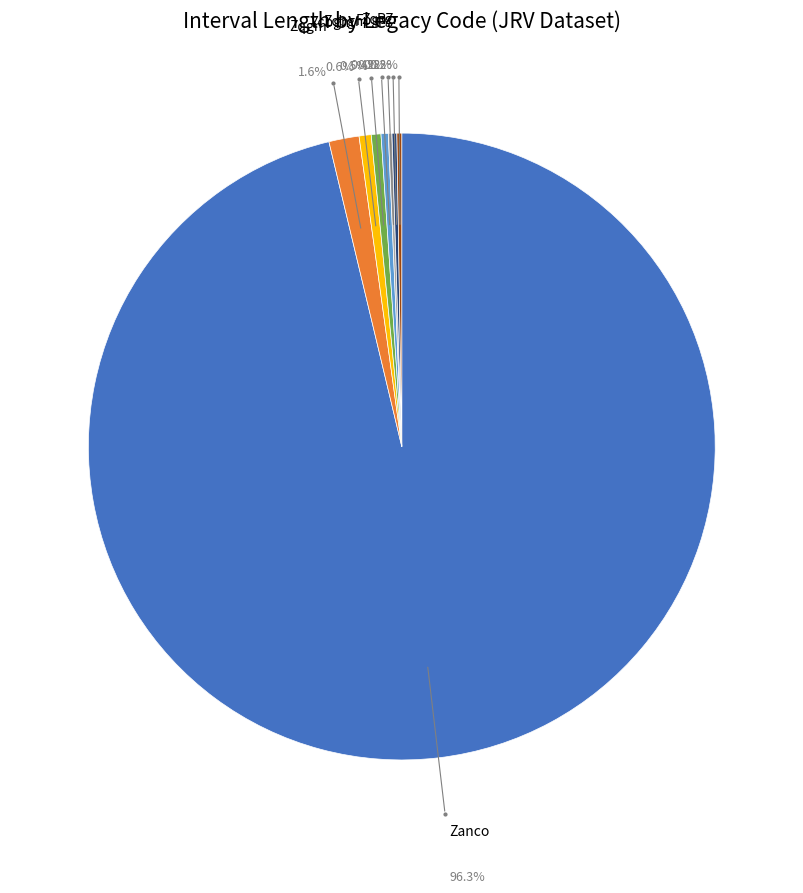

Is there any slice that represents more than half of the pie?

Yes